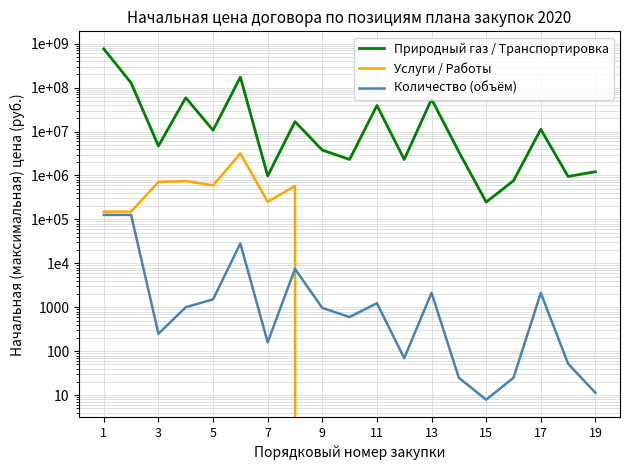

Which series has the largest total across all categories?

Природный газ / Транспортировка